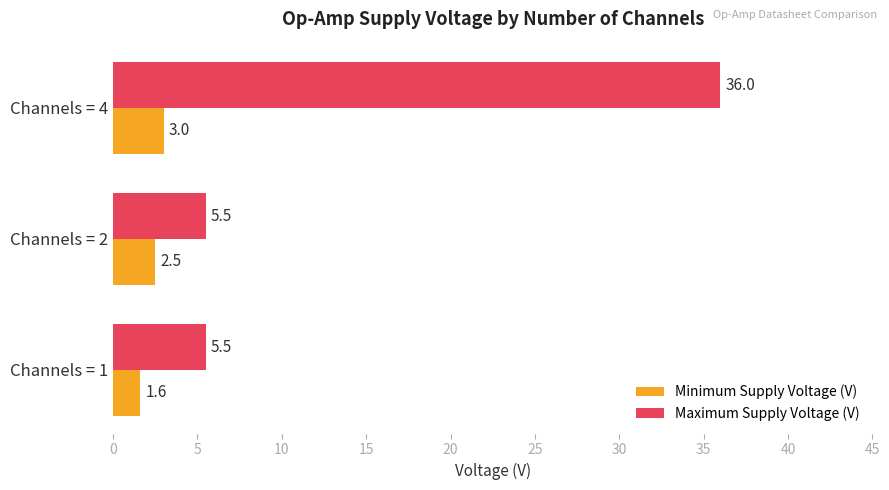

Is the value of Minimum Supply Voltage (V) at Channels = 4 greater than the value of Maximum Supply Voltage (V) at Channels = 4?

No